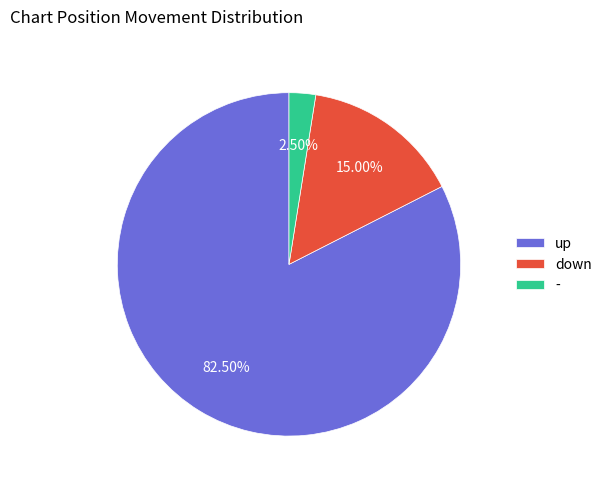

Do down and - together represent more than half of the pie?

No